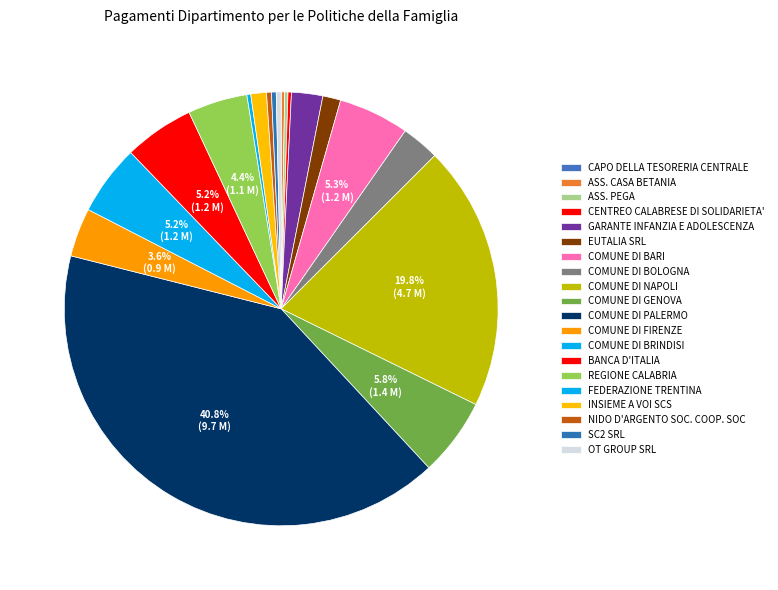

What is the change in value from COMUNE DI GENOVA to NIDO D'ARGENTO SOC. COOP. SOC?

-1292837.1